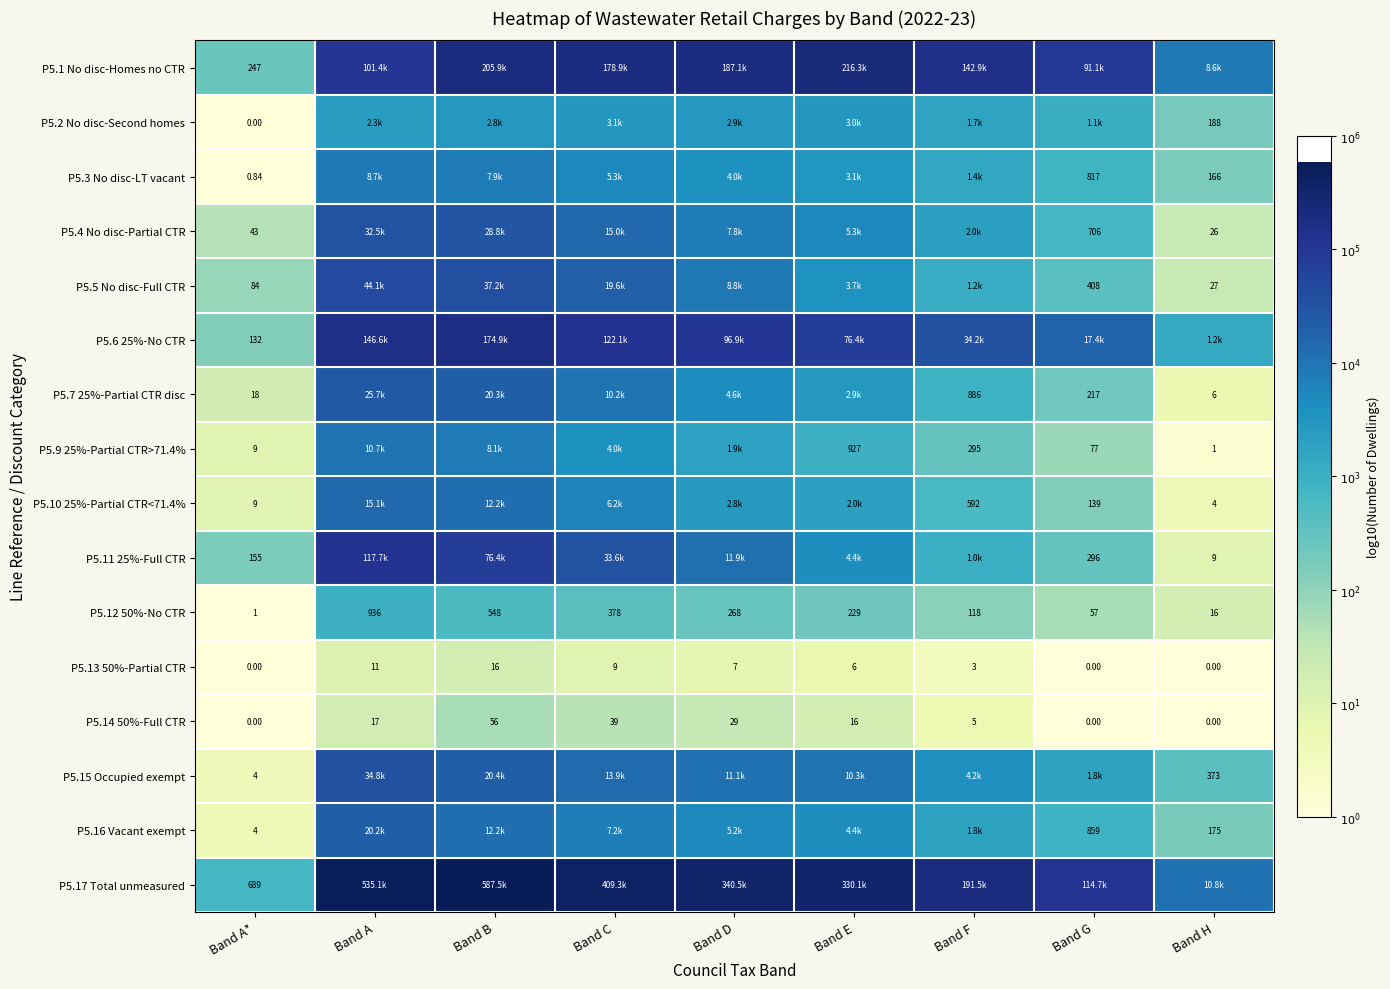

Is the value of P5.2 No disc-Second homes at Band G greater than the value of P5.16 Vacant exempt at Band F?

No